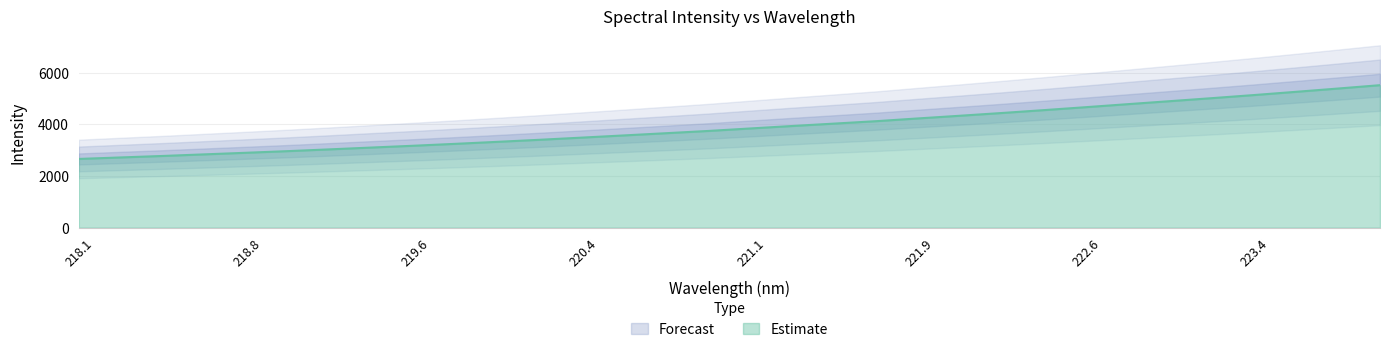

How many categories are shown in the chart?

32